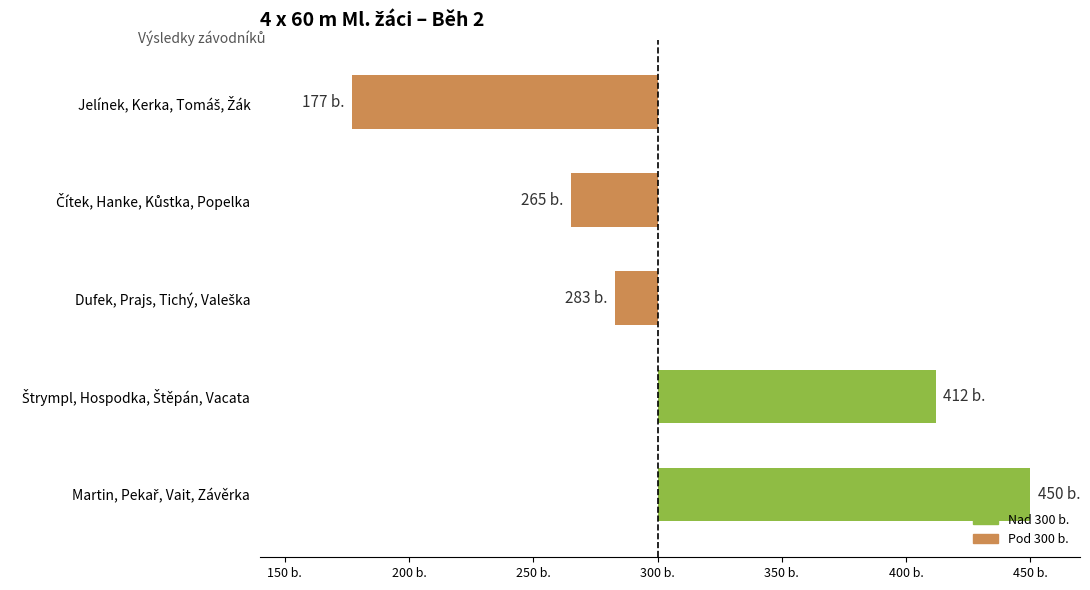

Does the chart contain any negative values?

Yes